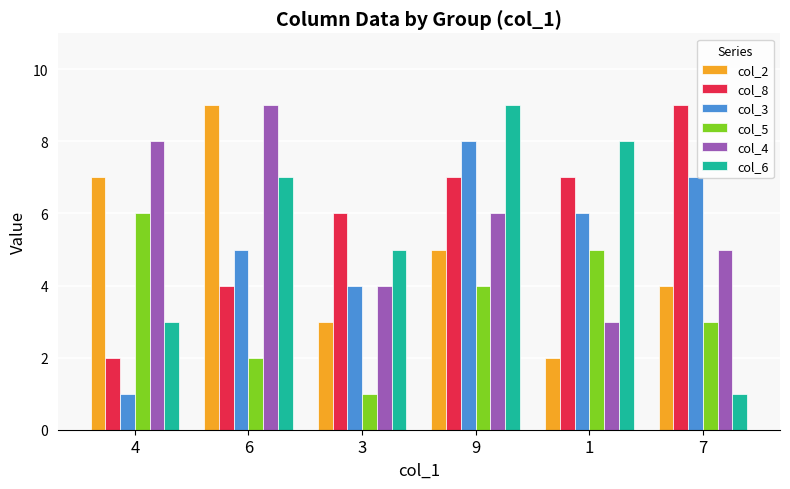

What is the total value across all series at 4?

27